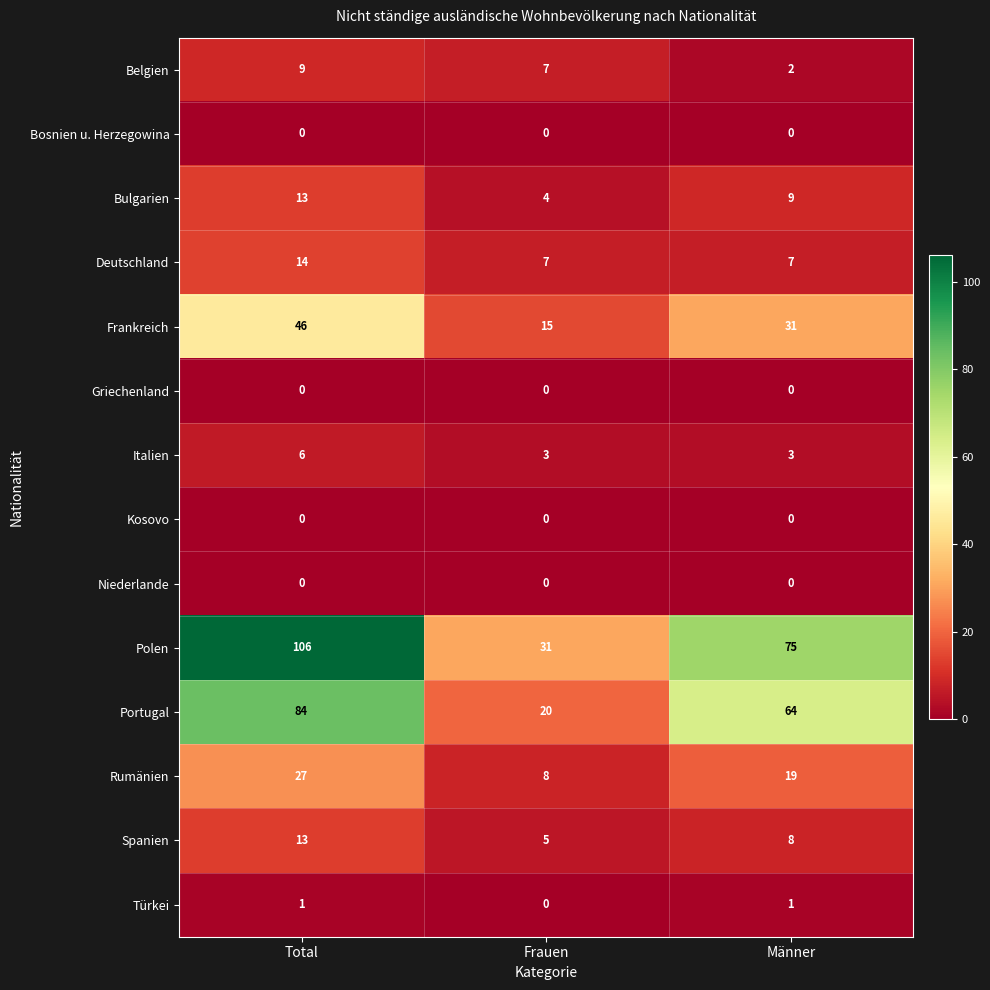

Count the number of categories in the chart.

3